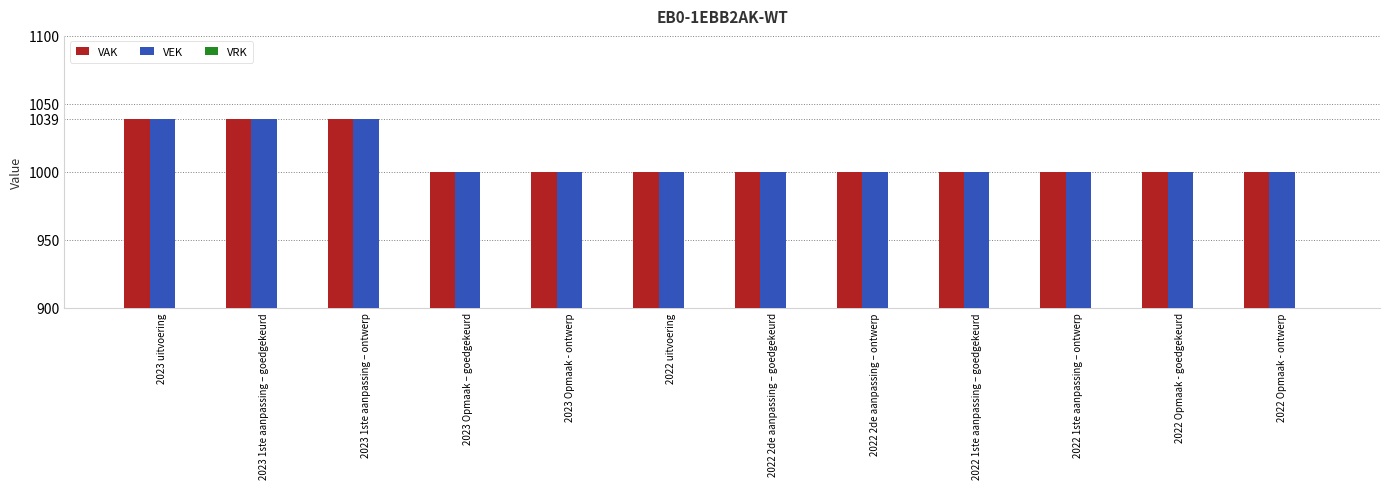

What is the value of the VEK bar at the 9th from the left?

1000